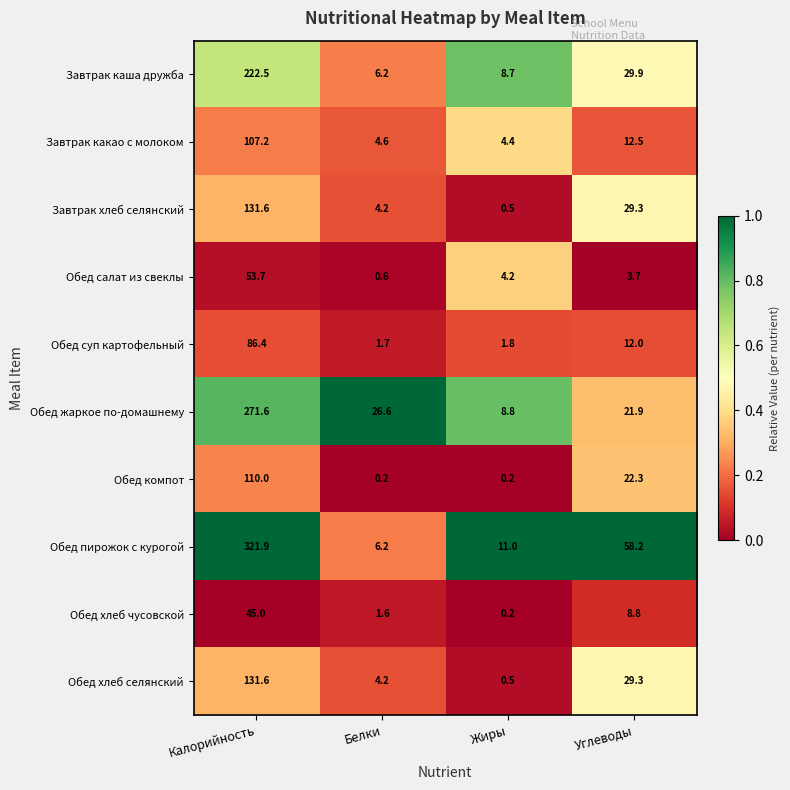

What is the total value across all series at Жиры?

40.3